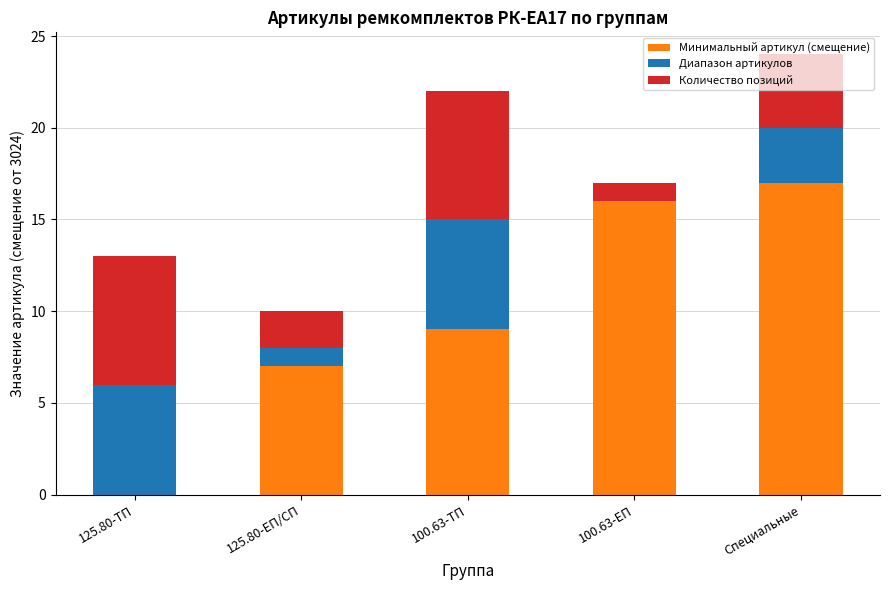

Which category has the highest value in the Минимальный артикул (смещение) series?

Специальные